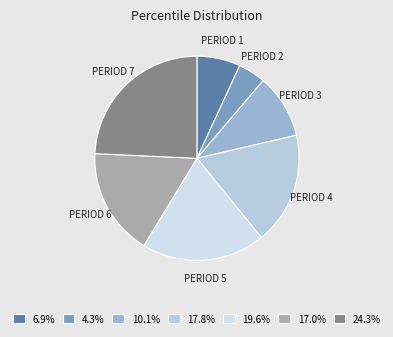

Do PERIOD 7 and PERIOD 3 together represent more than half of the pie?

No